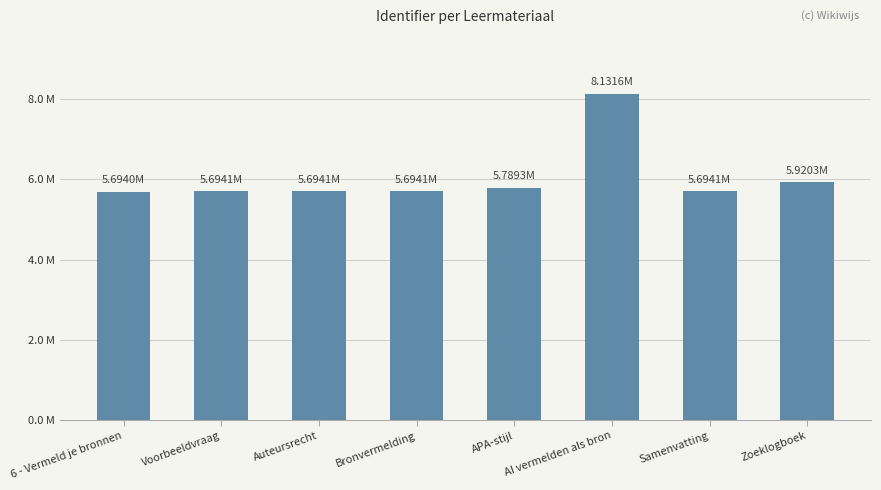

What is the difference between the values at Bronvermelding and Zoeklogboek?

0.2